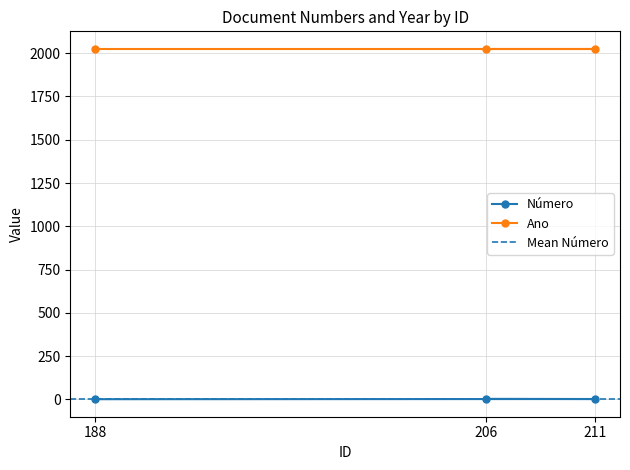

What is the change in value from 188 to 206?

+2